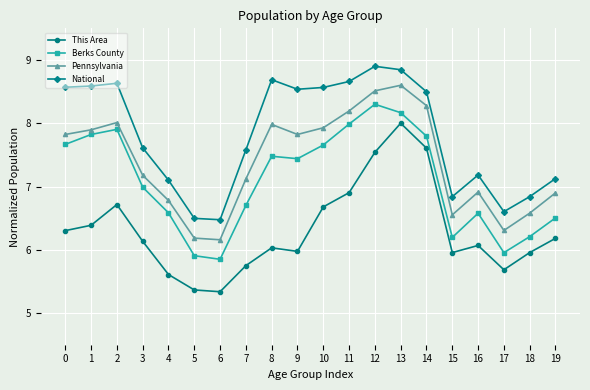

At which category is the sum across all series the highest?

13